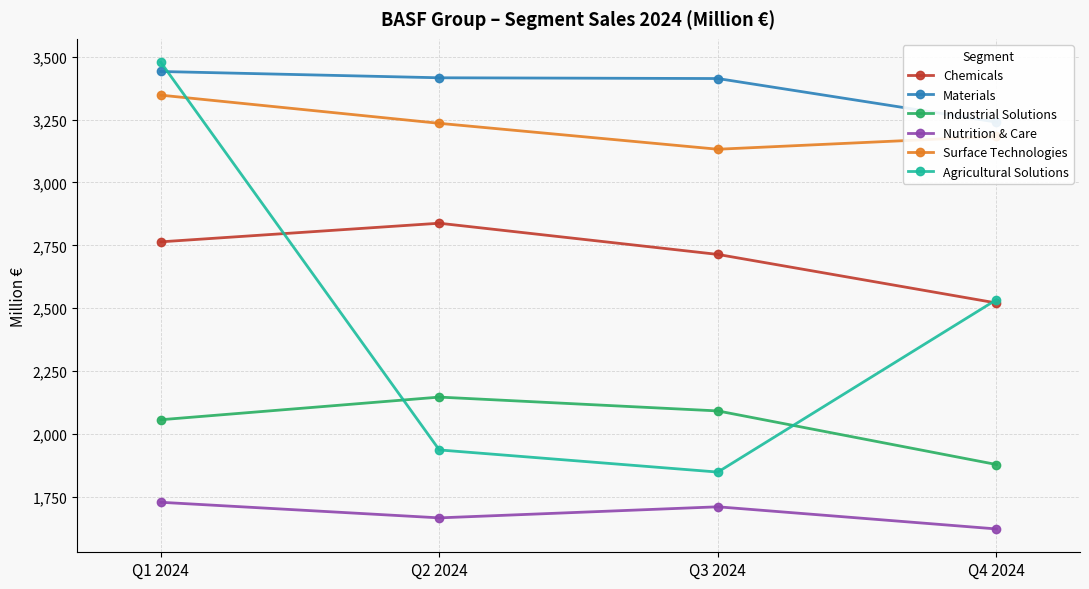

Reading right to left, transcribe all the data shown in this chart.

Chemicals: 2521	2714	2838	2764
Materials: 3240	3413	3416	3441
Industrial Solutions: 1879	2092	2147	2057
Nutrition & Care: 1623	1711	1667	1729
Surface Technologies: 3183	3132	3235	3347
Agricultural Solutions: 2534	1849	1937	3478